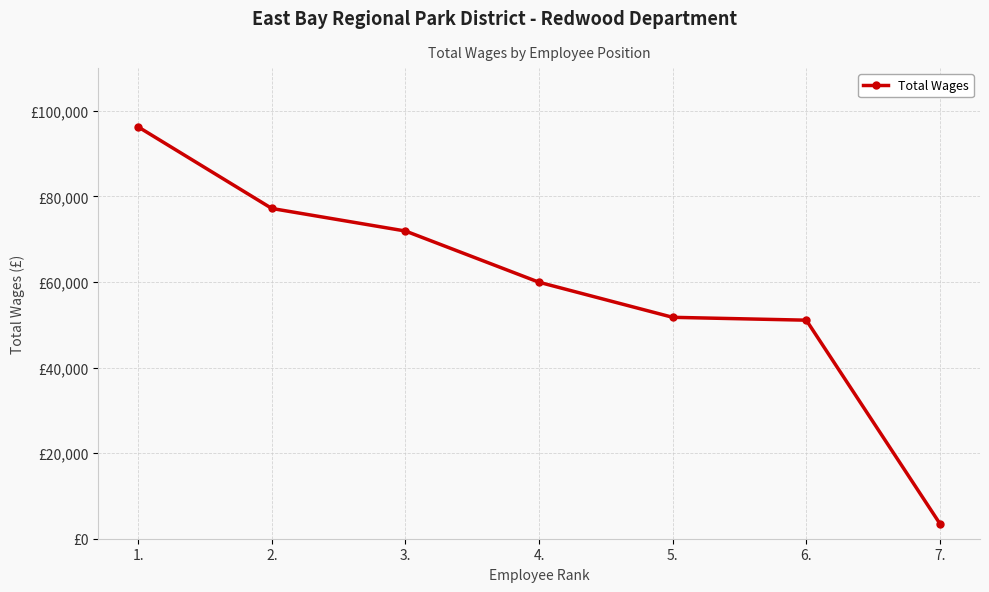

Does the chart have visible grid lines?

Yes